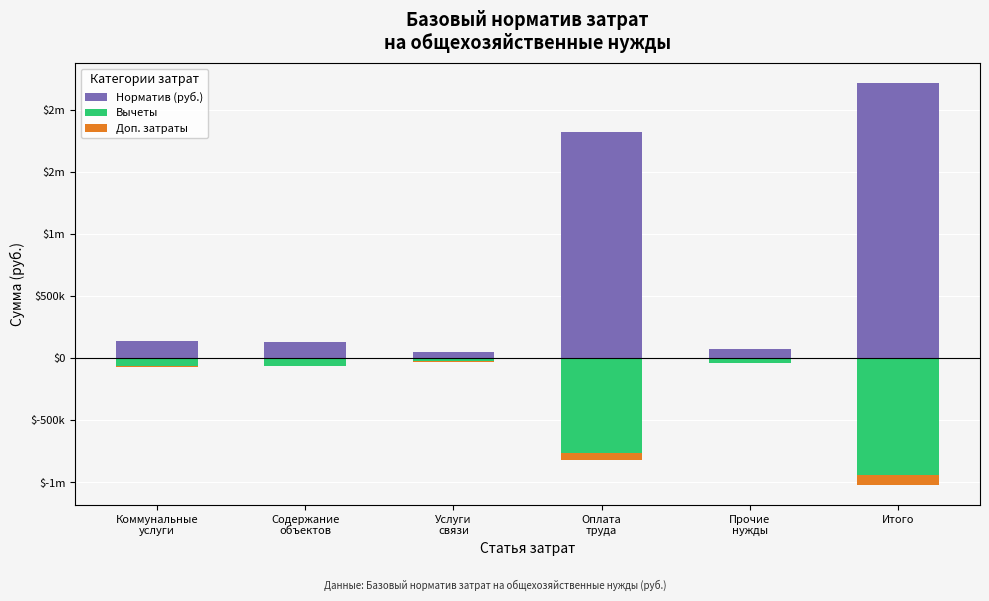

Reading left to right, extract all data points from this chart.

Норматив (руб.): 138000	133645	50000	1816879	75240	2213764
Вычеты: -60000	-60000	-20000	-764989	-37240	-942289
Доп. затраты: -8000	-5045	-10000	-51000	-3240	-77285